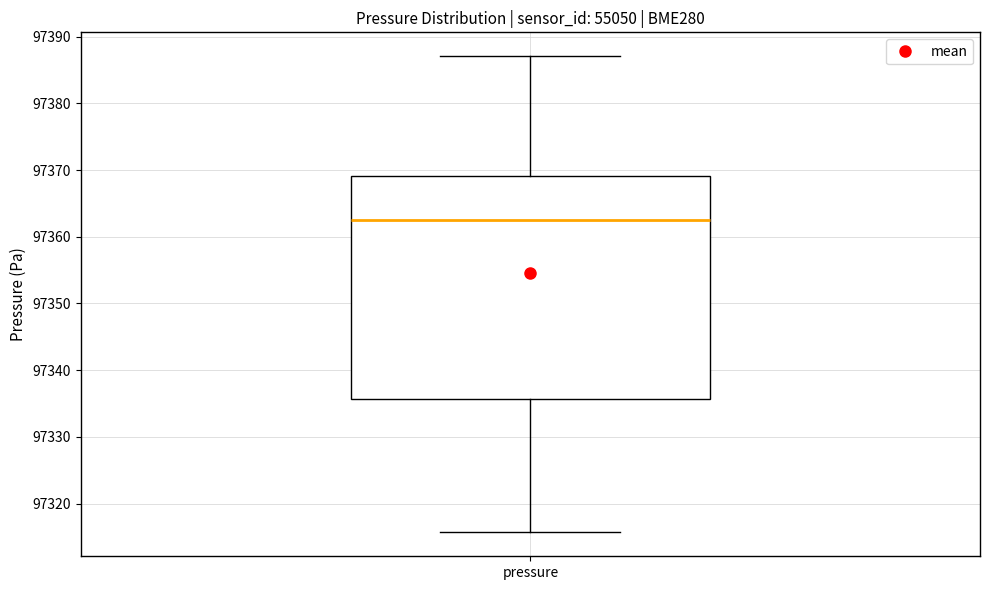

Transcribe this box plot: give where the median line is, the range the box spans, and where the two whiskers end, as read against the y-axis. The values are not printed on the chart, so give them approximately, as read against the axis.

median 97362, box 97336 to 97369, whiskers 97316 to 97387